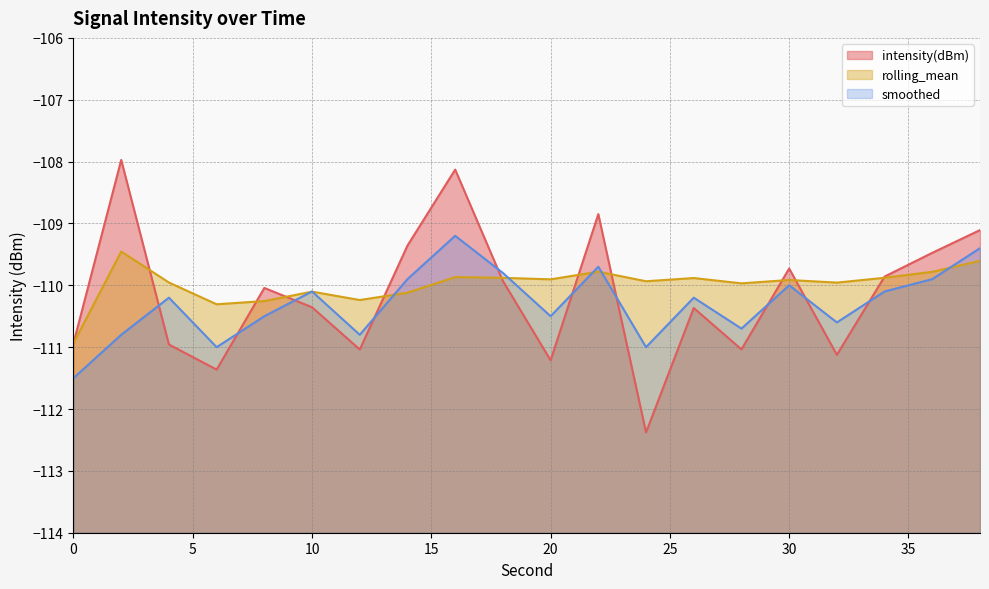

Does the chart have visible grid lines?

Yes